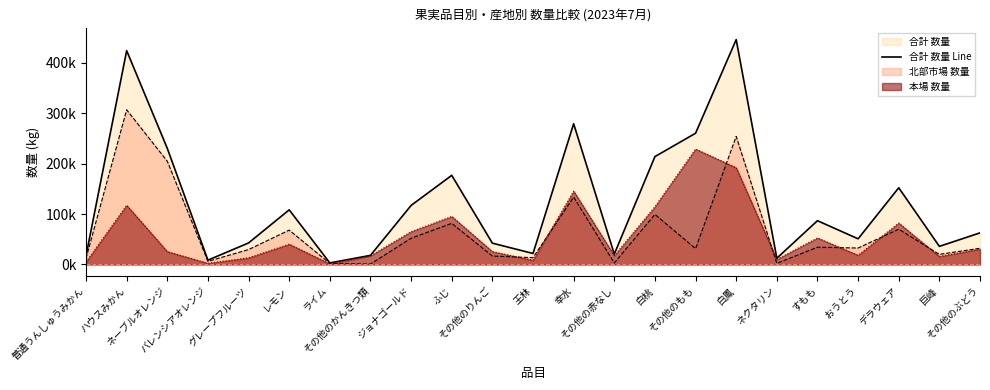

Reading left to right, list all the values displayed in this chart.

普通うんしゅうみかん=17159	ハウスみかん=424231	ネーブルオレンジ=230378	バレンシアオレンジ=8543	グレープフルーツ=42708	レモン=108359	ライム=3040	その他のかんきつ類=18050	ジョナゴールド=117150	ふじ=176820	その他のりんご=42286	王林=21824	幸水=279158	その他の赤なし=20495	白桃=214001	その他のもも=260330	白鳳=446123	ネクタリン=12384	すもも=86845	おうとう=50894	デラウェア=152169	巨峰=35926	その他のぶどう=62661